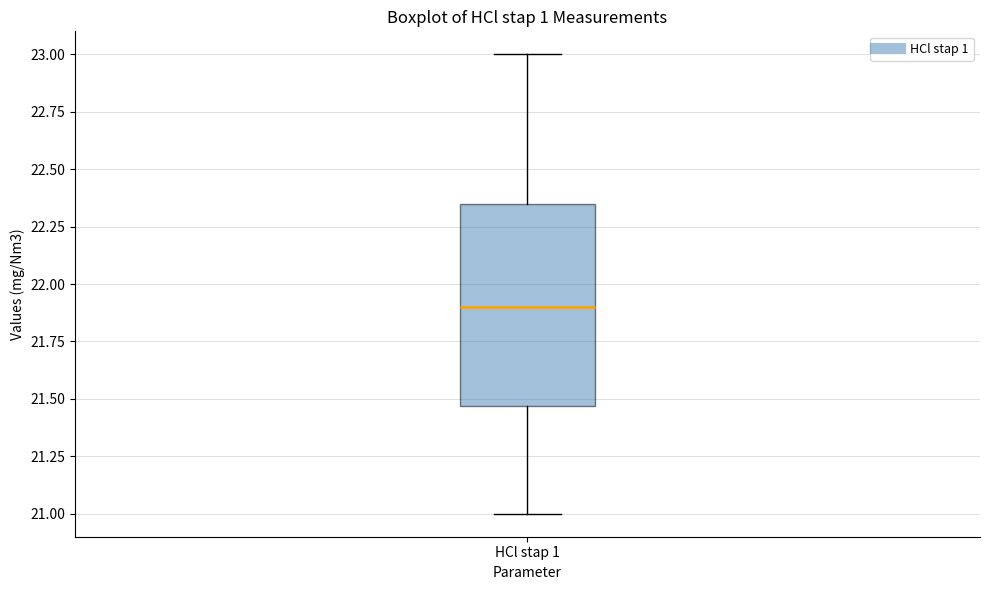

Read this box plot against the y-axis: the position of the median line, the range covered by the box, and the ends of both whiskers. The values are not printed on the chart, so give them approximately, as read against the axis.

median 21.90, box 21.45 to 22.35, whiskers 21.00 to 23.00